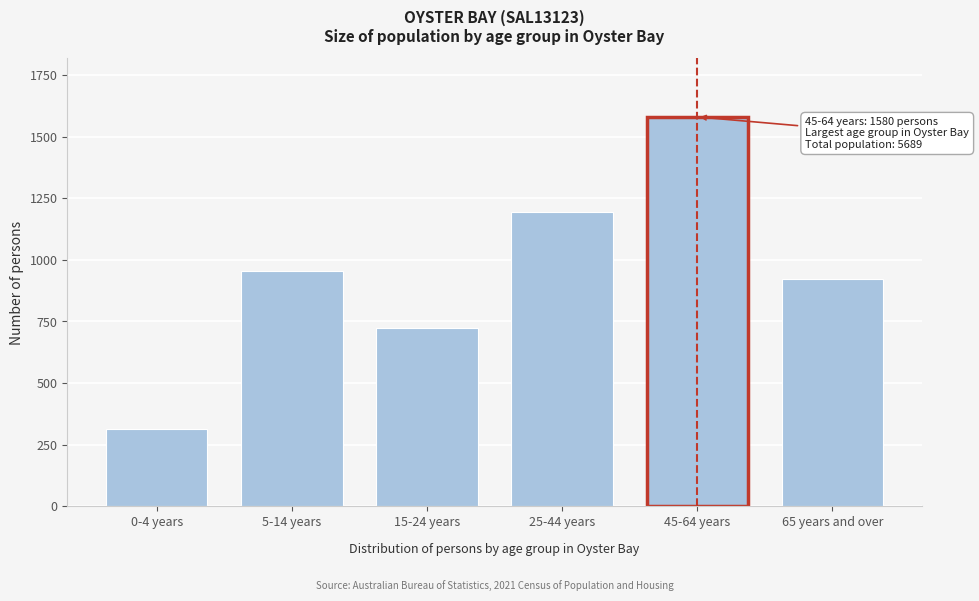

Reading left to right, transcribe all the data shown in this chart.

0-4 years=313	5-14 years=956	15-24 years=724	25-44 years=1195	45-64 years=1580	65 years and over=921